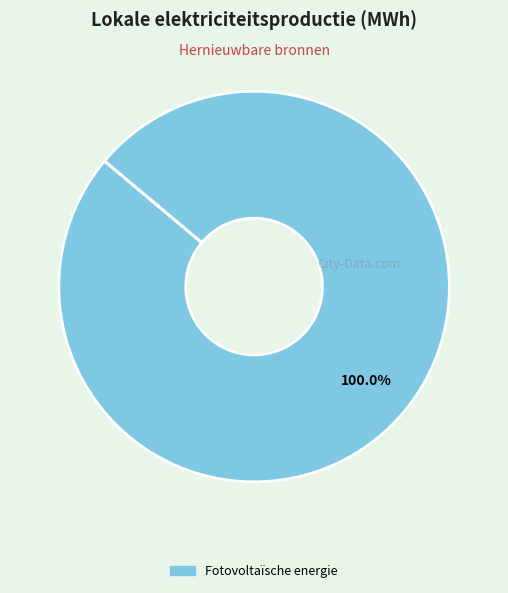

Count the number of slices in the pie.

1